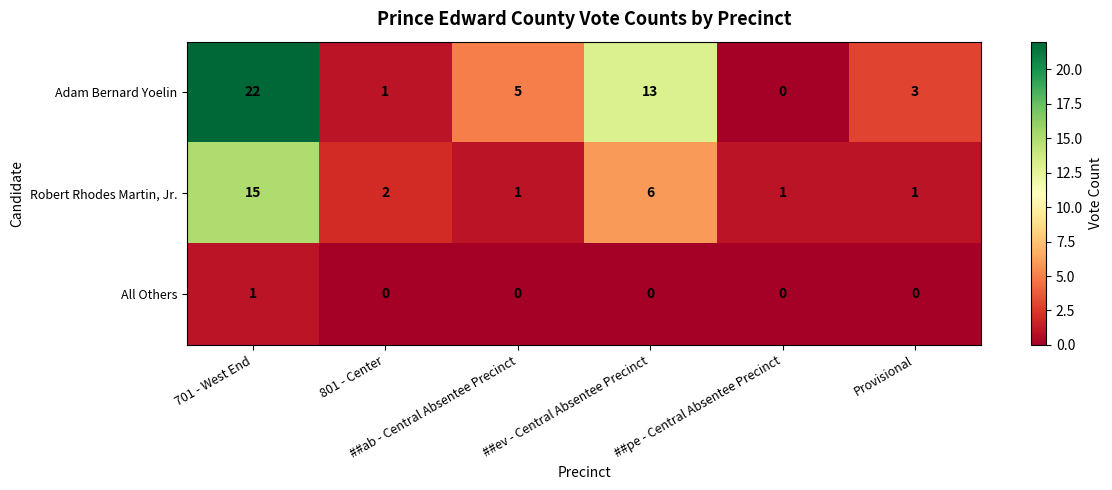

What is the maximum value shown in the chart?

22